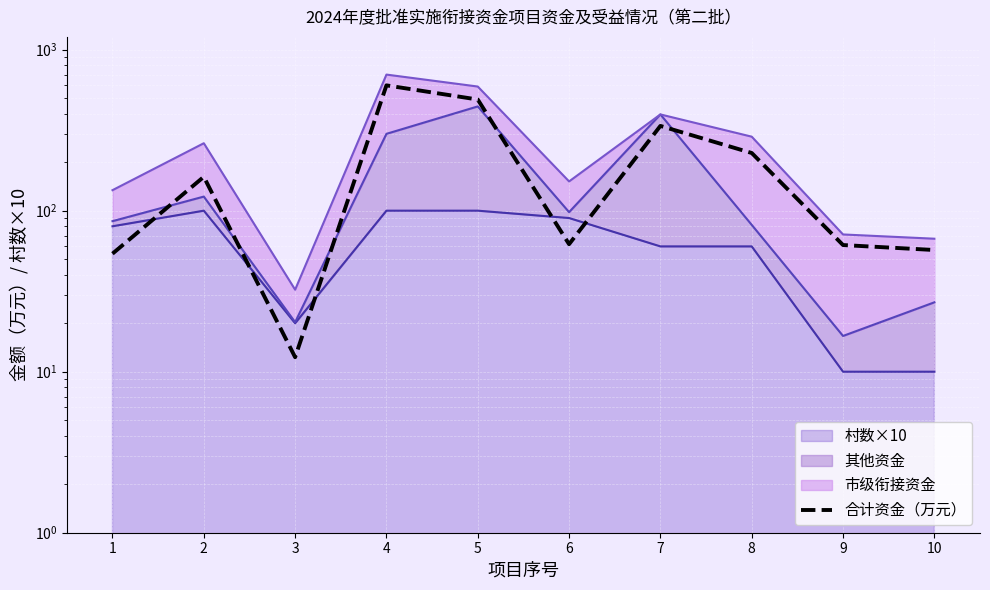

Where is the first local maximum?

2